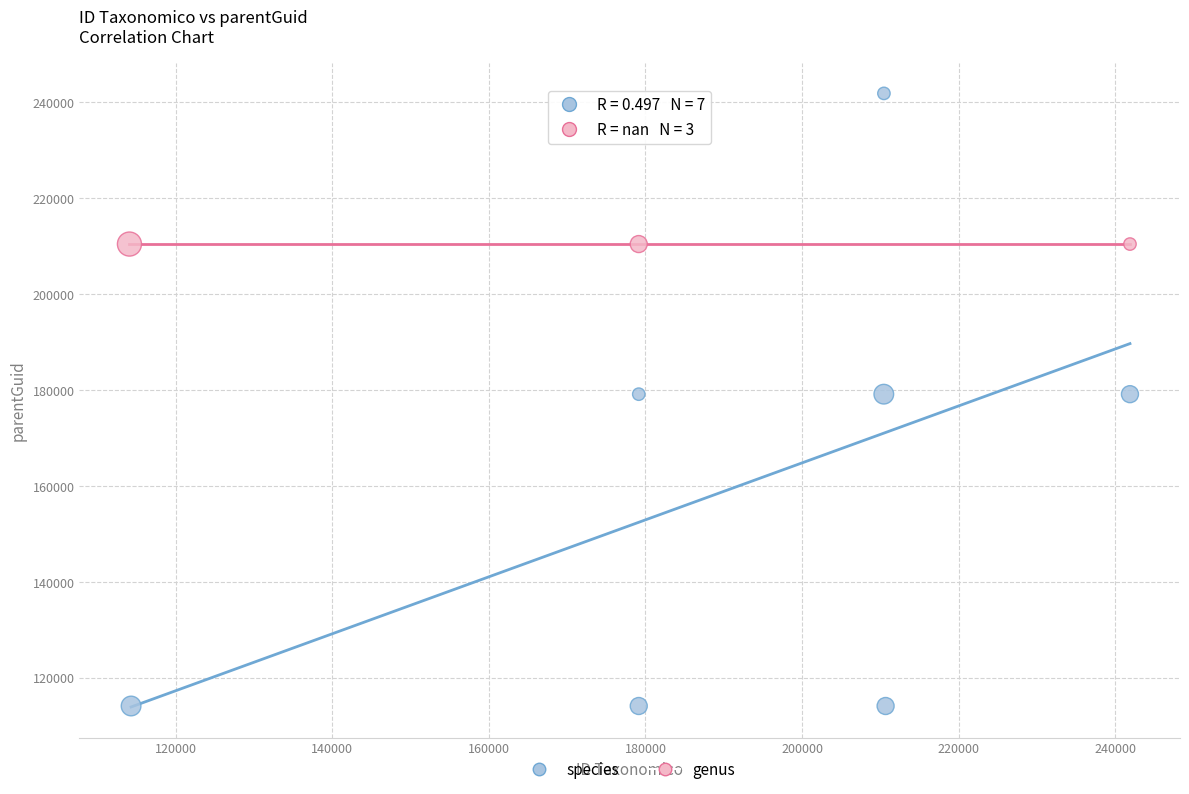

Which series contains the highest Y value?

species